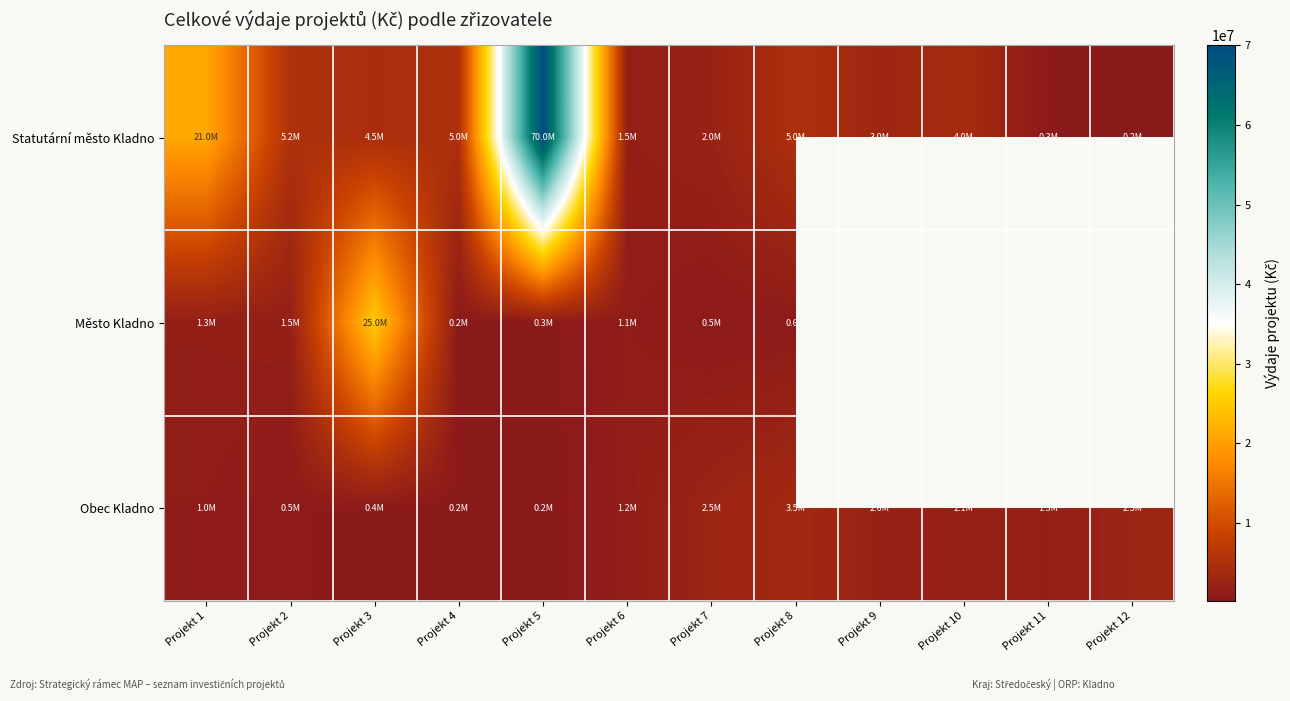

How many values in Město Kladno are above zero?

8